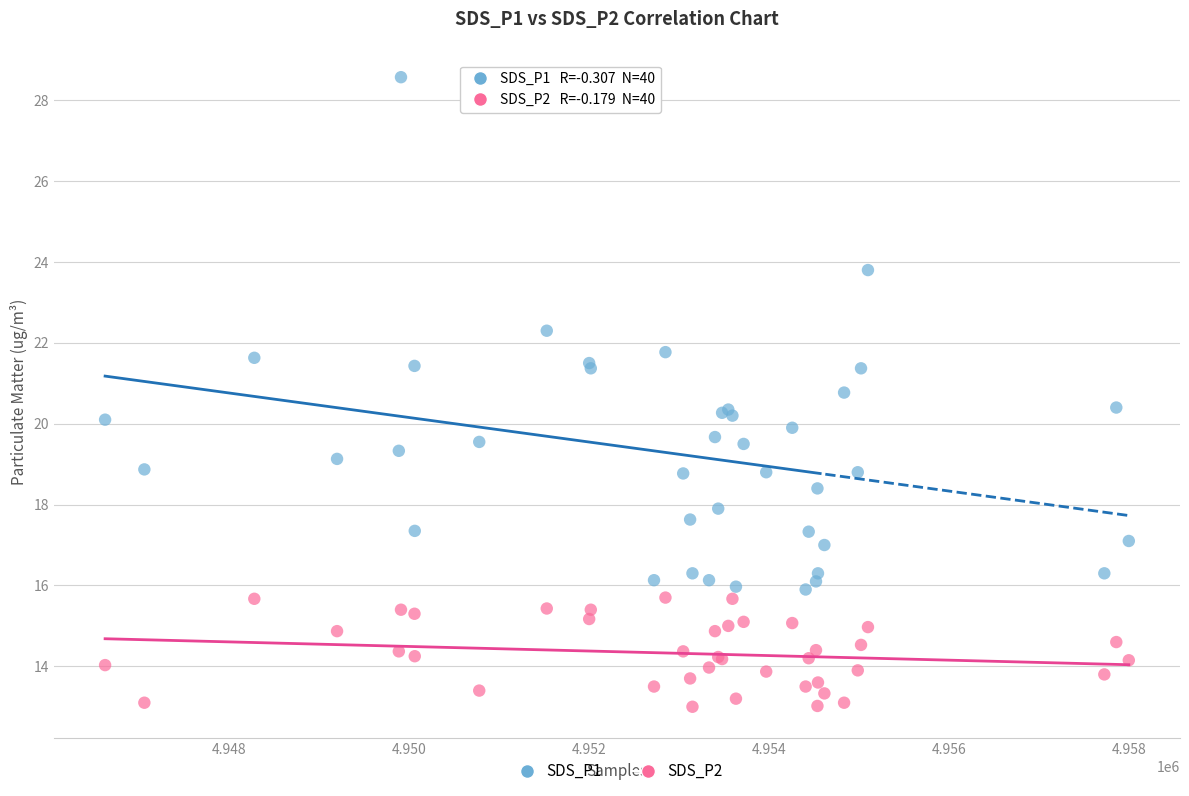

What is the X range (max minus min) for the scatter plot?

11369.0